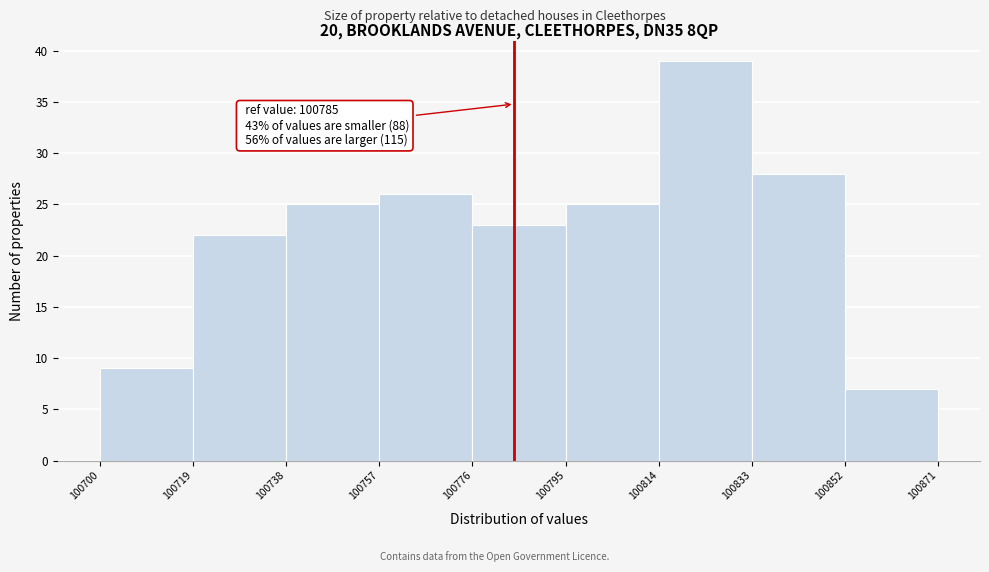

Which range on the x-axis has the tallest bar?

100814 to 100833